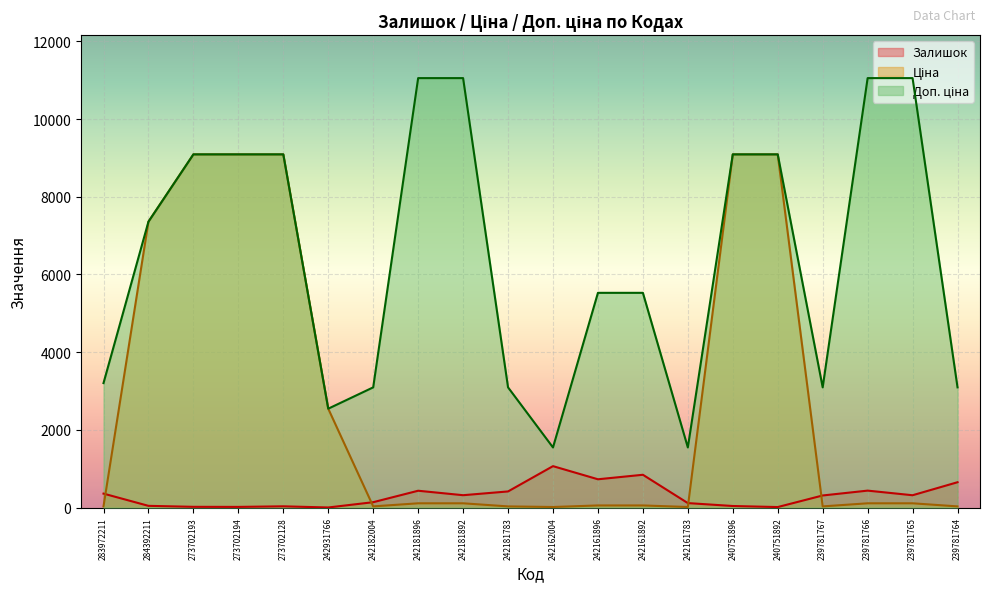

What is the sum of the Ціна values at 240751896 and 242181892?

9202.6